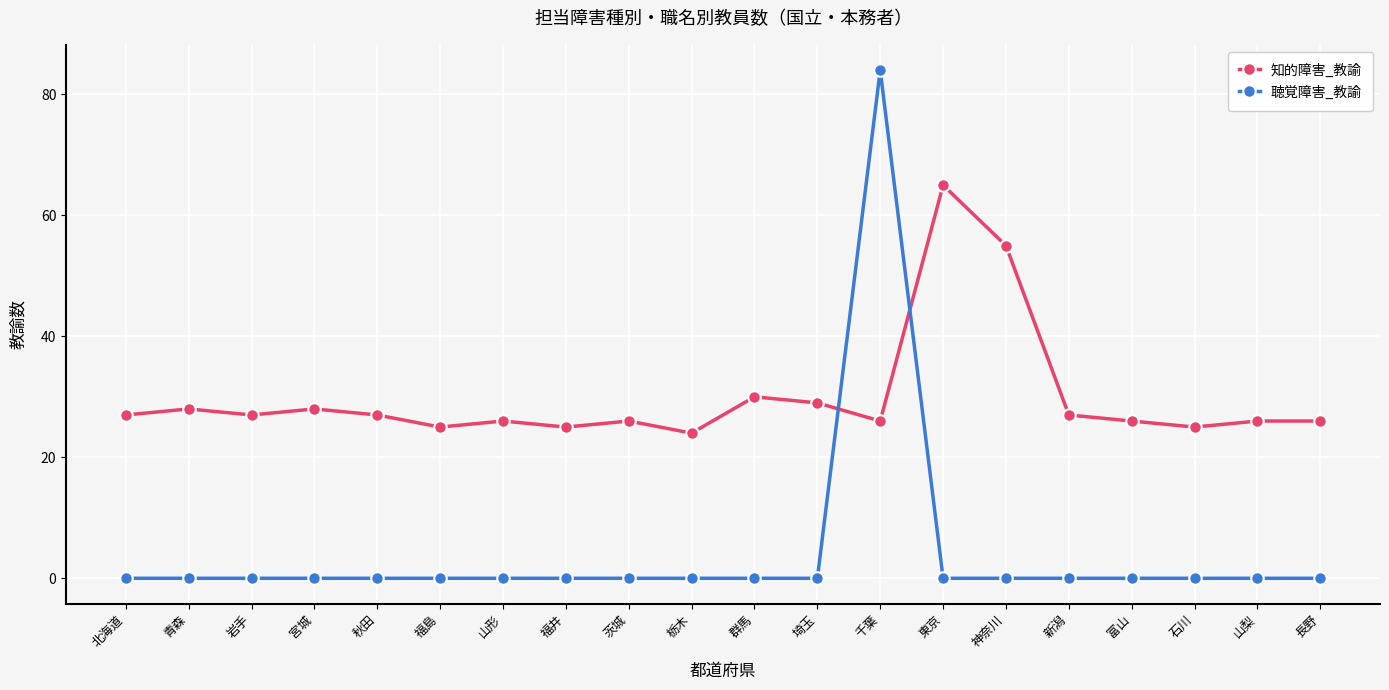

Is it true that 知的障害_教諭 equals 43 at 埼玉?

False